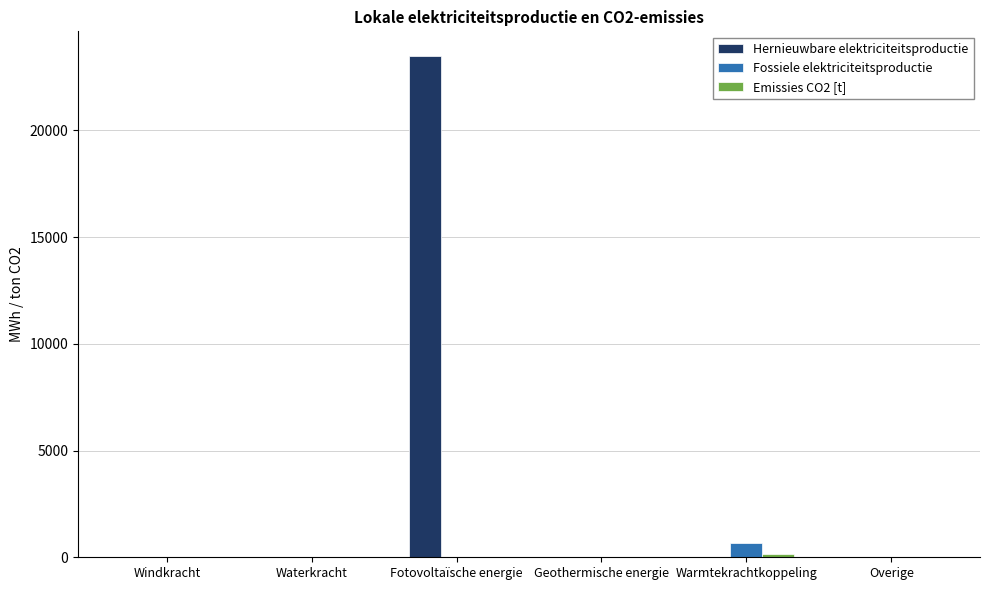

At which category is the sum across all series the highest?

Fotovoltaïsche energie